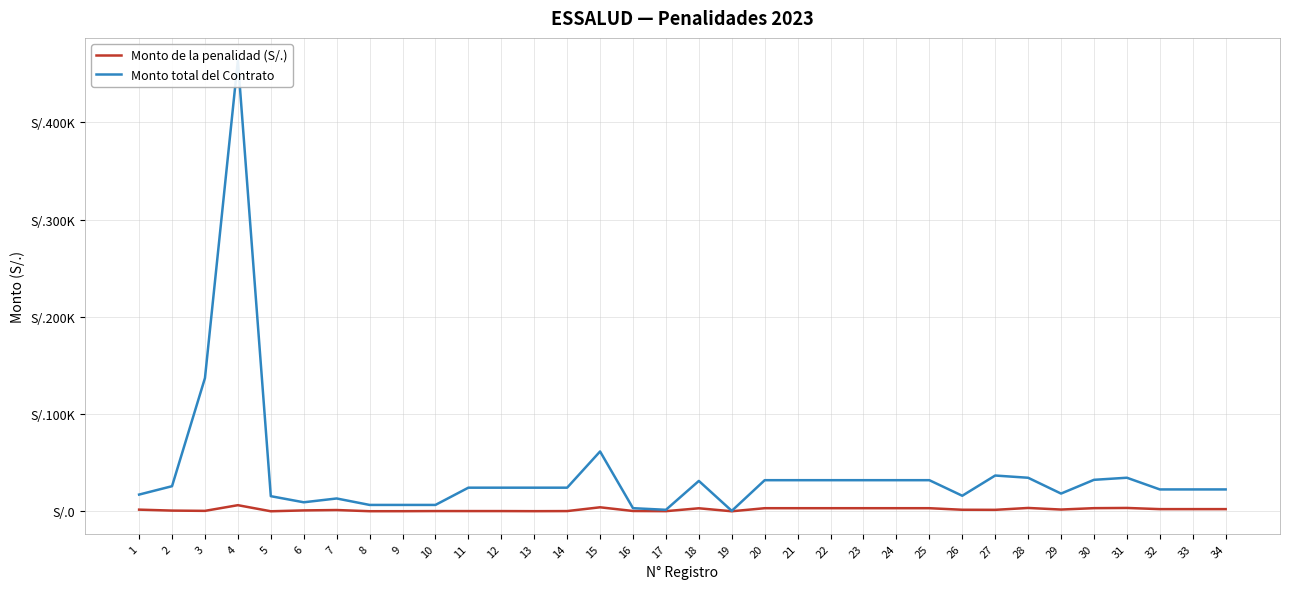

At 8, list the series in order from largest to smallest.

Monto total del Contrato, Monto de la penalidad (S/.)